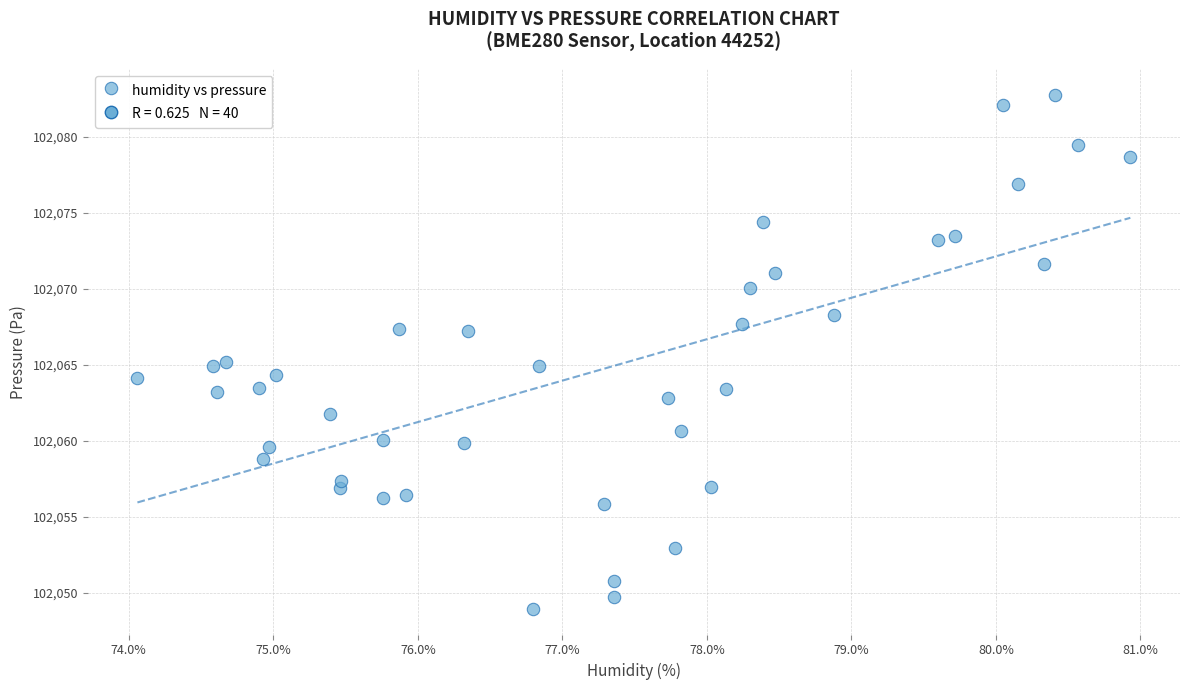

What is the range of Y values (max minus min)?

33.8